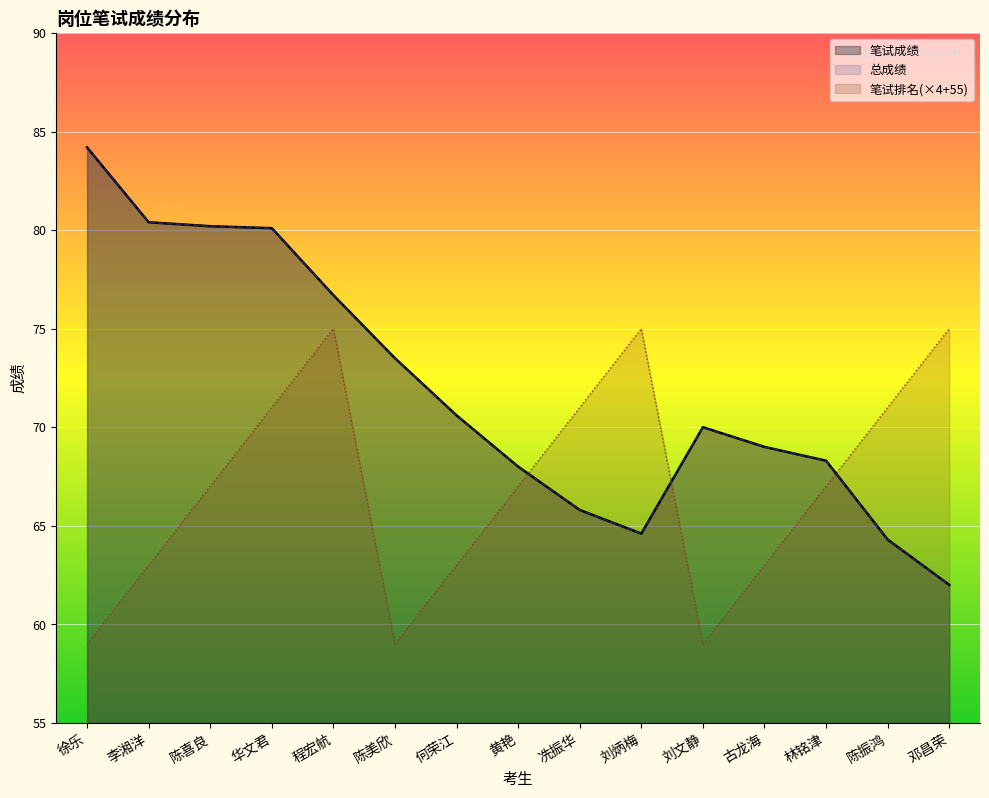

What is the label of the 14th point from the left?

陈振鸿